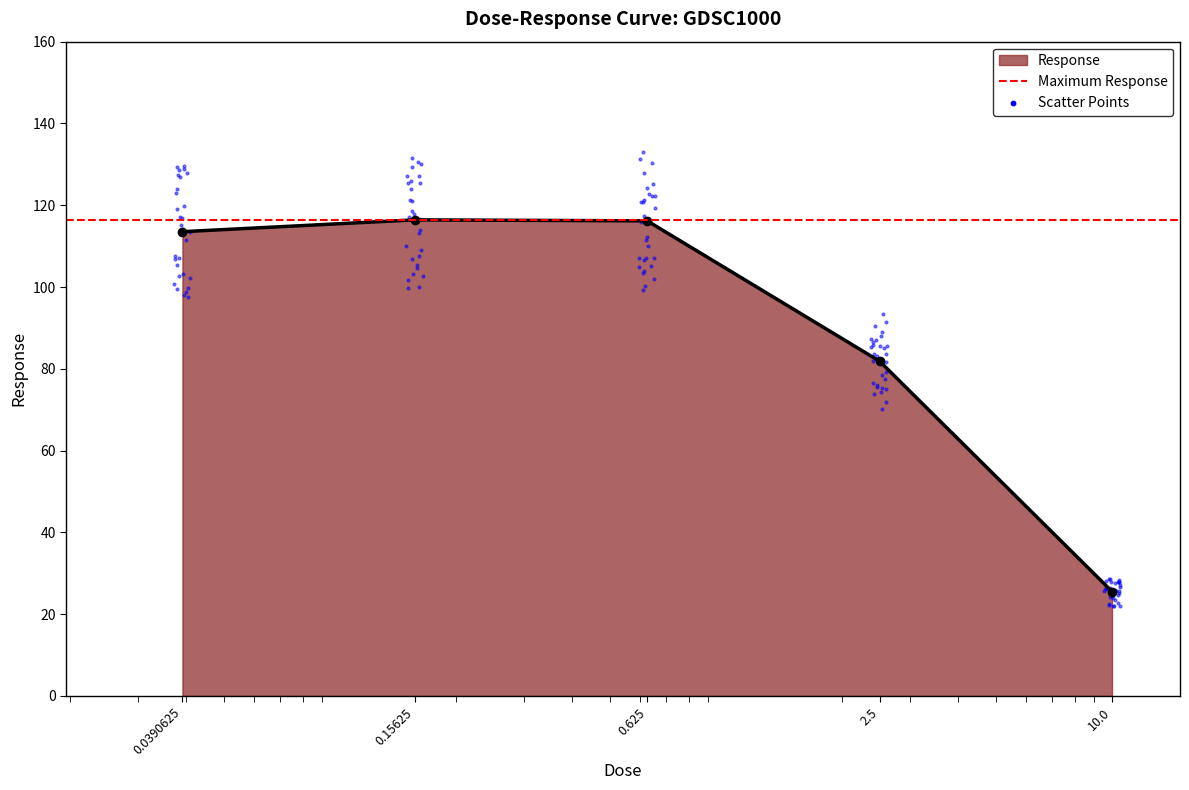

What is the ratio of the value at 10.0 to the value at 0.0390625?

0.2